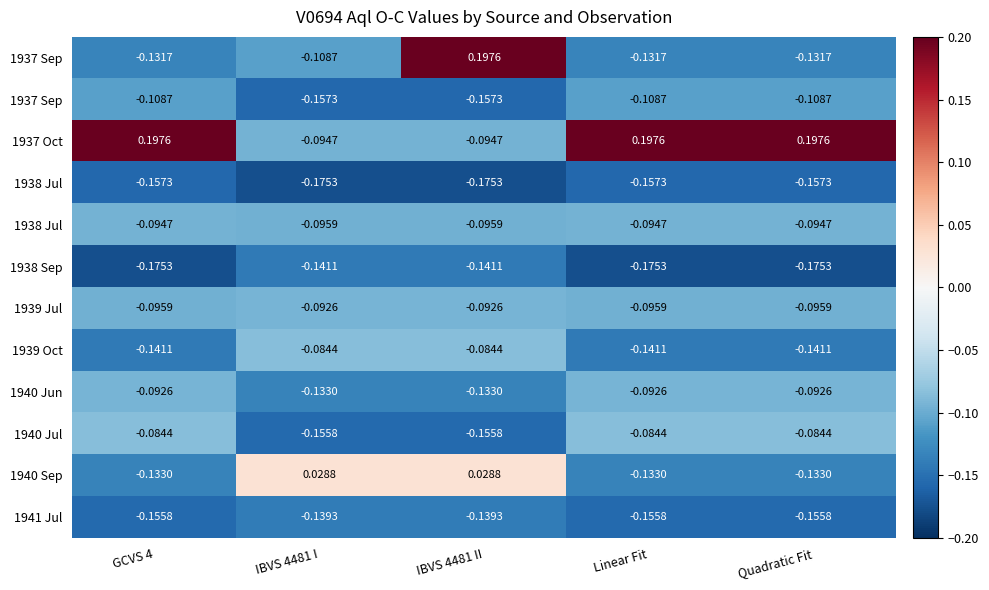

At how many categories does at least one series exceed 0?

5